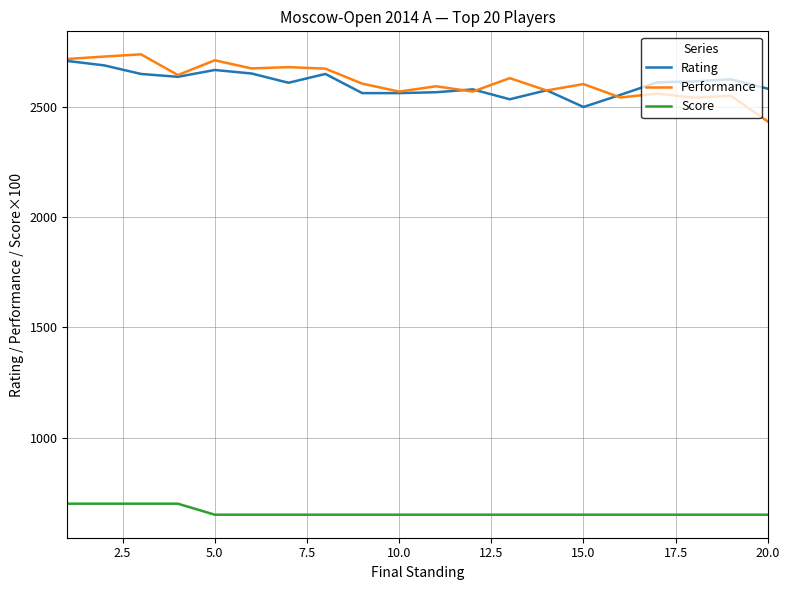

True or false: Score and Performance intersect in this chart.

False